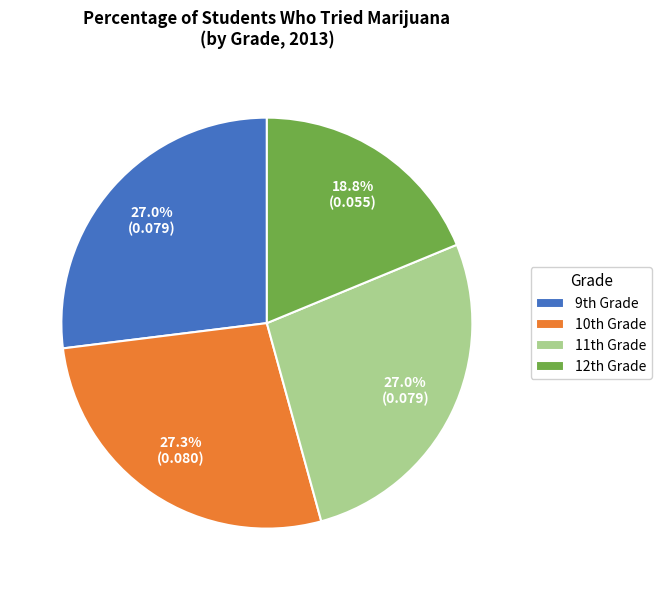

Which slice is the smallest?

12th Grade